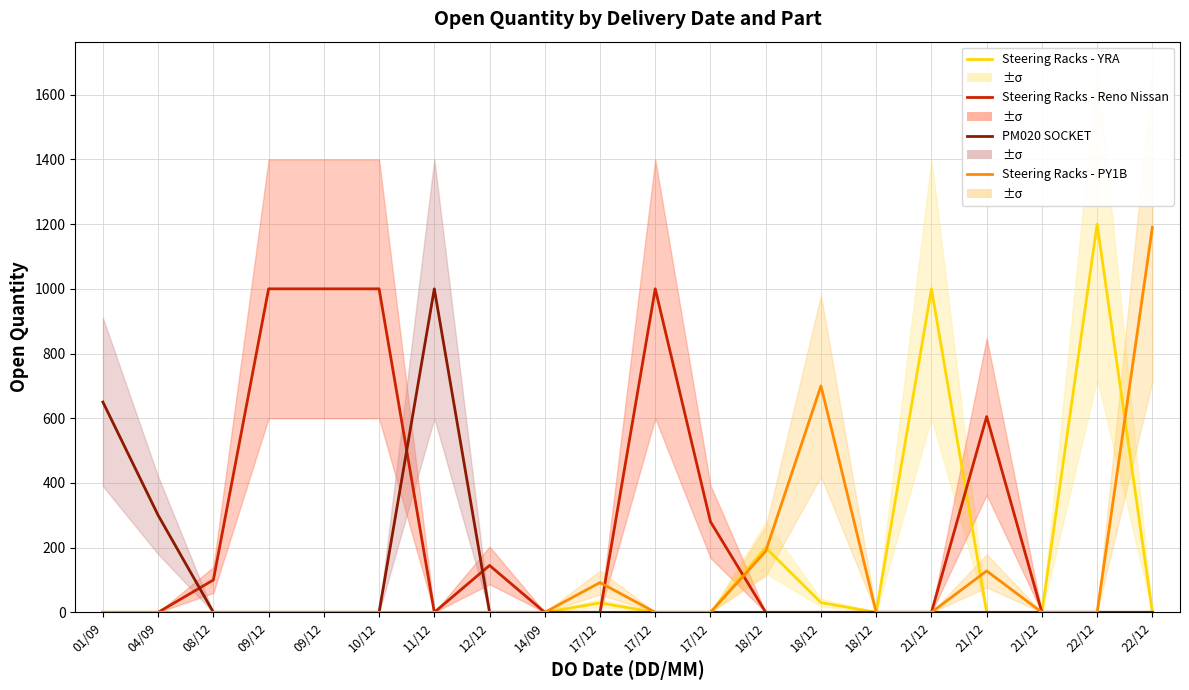

What is the label of the 6th point from the left?

10/12